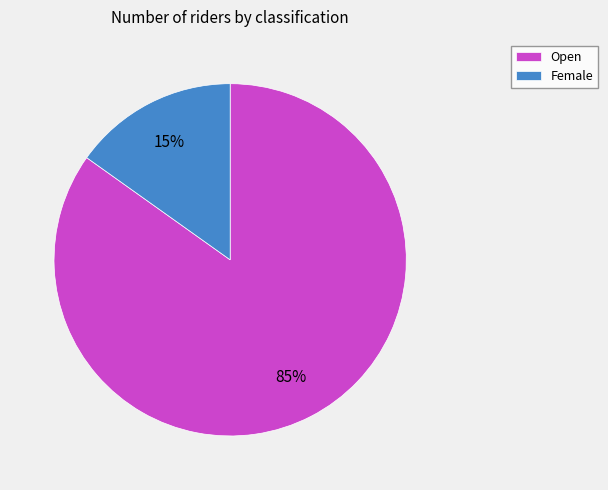

To the nearest percent, what is the average slice percentage?

50%